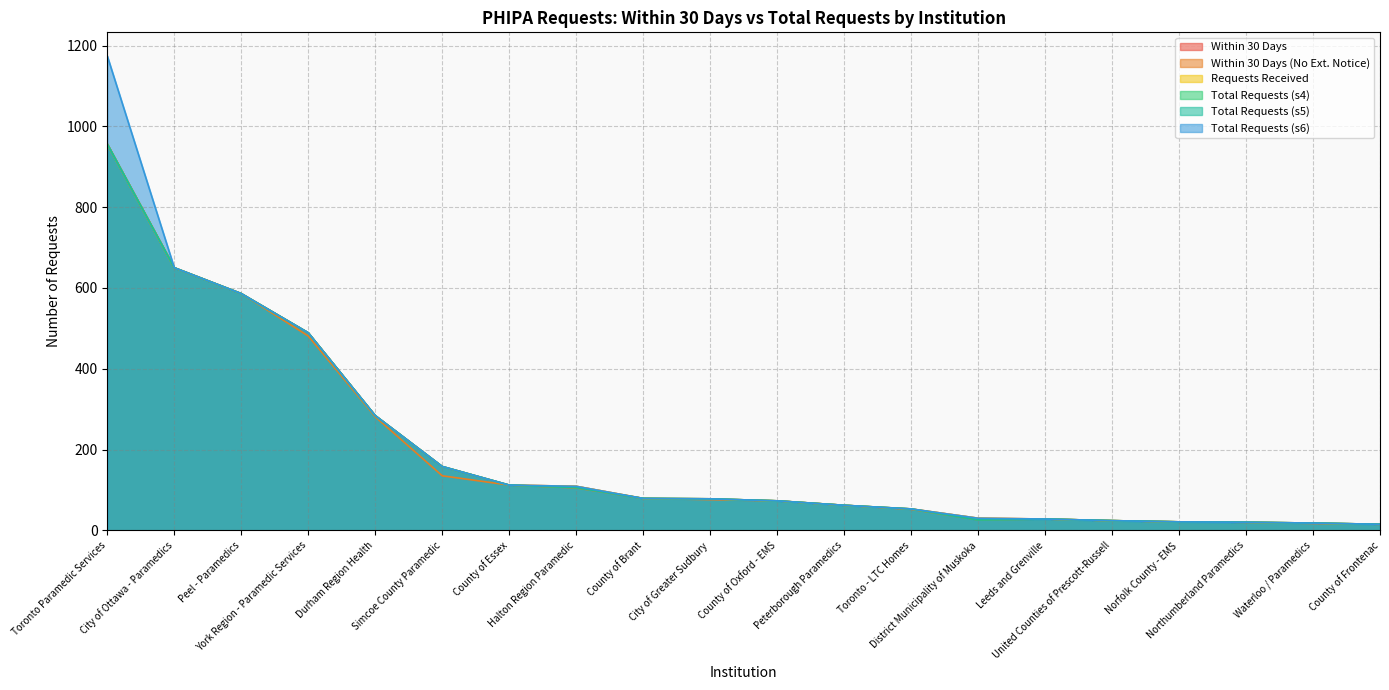

Reading left to right, extract all data points from this chart.

sec_4_1_within_30_days: Toronto Paramedic Services=956	City of Ottawa - Paramedics=650	Peel - Paramedics=586	York Region - Paramedic Services=489	Durham Region Health=284	Simcoe County Paramedic=158	County of Essex=112	Halton Region Paramedic=109	County of Brant=79	City of Greater Sudbury=78	County of Oxford - EMS=73	Peterborough Paramedics=62	Toronto - LTC Homes=53	District Municipality of Muskoka=30	Leeds and Grenville=28	United Counties of Prescott-Russell=24	Norfolk County - EMS=21	Northumberland Paramedics=20	Waterloo / Paramedics=18	County of Frontenac=15
sec_5_1_within_30_days_no_extension_notice: Toronto Paramedic Services=956	City of Ottawa - Paramedics=650	Peel - Paramedics=586	York Region - Paramedic Services=481	Durham Region Health=281	Simcoe County Paramedic=135	County of Essex=112	Halton Region Paramedic=105	County of Brant=79	City of Greater Sudbury=76	County of Oxford - EMS=73	Peterborough Paramedics=62	Toronto - LTC Homes=52	District Municipality of Muskoka=26	Leeds and Grenville=28	United Counties of Prescott-Russell=24	Norfolk County - EMS=21	Northumberland Paramedics=20	Waterloo / Paramedics=17	County of Frontenac=15
sec_3_1_requests_received: Toronto Paramedic Services=956	City of Ottawa - Paramedics=650	Peel - Paramedics=586	York Region - Paramedic Services=489	Durham Region Health=284	Simcoe County Paramedic=158	County of Essex=112	Halton Region Paramedic=109	County of Brant=79	City of Greater Sudbury=78	County of Oxford - EMS=73	Peterborough Paramedics=62	Toronto - LTC Homes=53	District Municipality of Muskoka=30	Leeds and Grenville=28	United Counties of Prescott-Russell=24	Norfolk County - EMS=21	Northumberland Paramedics=20	Waterloo / Paramedics=18	County of Frontenac=15
sec_4_4_total_requests: Toronto Paramedic Services=956	City of Ottawa - Paramedics=650	Peel - Paramedics=586	York Region - Paramedic Services=489	Durham Region Health=284	Simcoe County Paramedic=158	County of Essex=112	Halton Region Paramedic=106	County of Brant=79	City of Greater Sudbury=78	County of Oxford - EMS=73	Peterborough Paramedics=62	Toronto - LTC Homes=53	District Municipality of Muskoka=26	Leeds and Grenville=28	United Counties of Prescott-Russell=24	Norfolk County - EMS=21	Northumberland Paramedics=20	Waterloo / Paramedics=18	County of Frontenac=15
sec_5_7_total_requests: Toronto Paramedic Services=956	City of Ottawa - Paramedics=650	Peel - Paramedics=586	York Region - Paramedic Services=489	Durham Region Health=284	Simcoe County Paramedic=158	County of Essex=112	Halton Region Paramedic=106	County of Brant=79	City of Greater Sudbury=78	County of Oxford - EMS=73	Peterborough Paramedics=62	Toronto - LTC Homes=53	District Municipality of Muskoka=26	Leeds and Grenville=28	United Counties of Prescott-Russell=24	Norfolk County - EMS=21	Northumberland Paramedics=20	Waterloo / Paramedics=18	County of Frontenac=15
sec_6_10_total_requests: Toronto Paramedic Services=1174	City of Ottawa - Paramedics=650	Peel - Paramedics=586	York Region - Paramedic Services=489	Durham Region Health=284	Simcoe County Paramedic=158	County of Essex=112	Halton Region Paramedic=109	County of Brant=79	City of Greater Sudbury=78	County of Oxford - EMS=73	Peterborough Paramedics=62	Toronto - LTC Homes=53	District Municipality of Muskoka=30	Leeds and Grenville=28	United Counties of Prescott-Russell=24	Norfolk County - EMS=21	Northumberland Paramedics=20	Waterloo / Paramedics=18	County of Frontenac=15